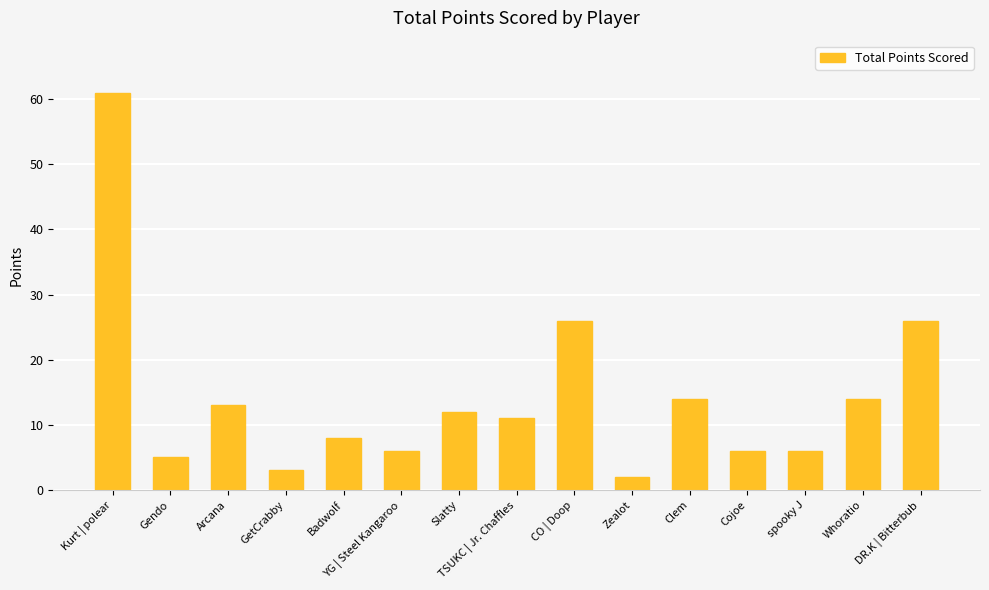

What is the minimum value shown in the chart?

2